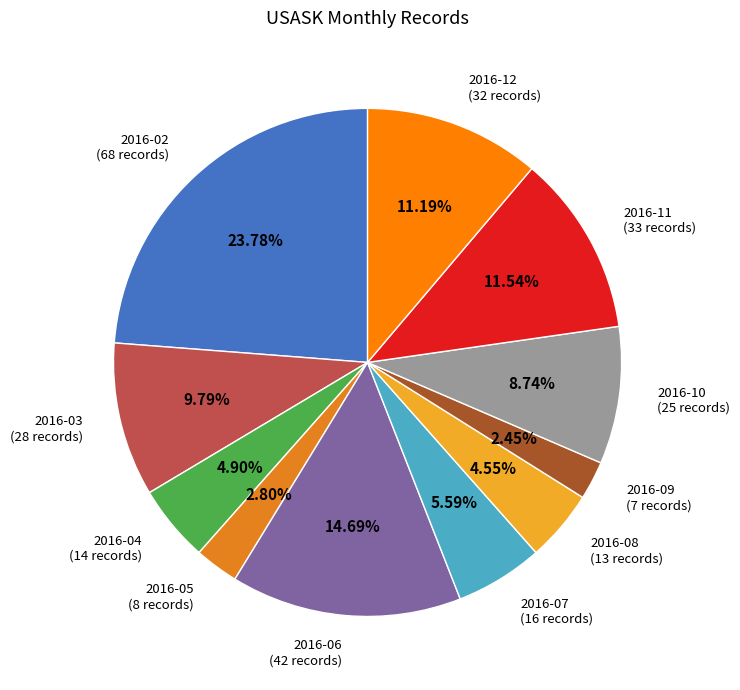

What is the ratio of the value at 2016-07 (16 records) to the value at 2016-03 (28 records)?

0.6